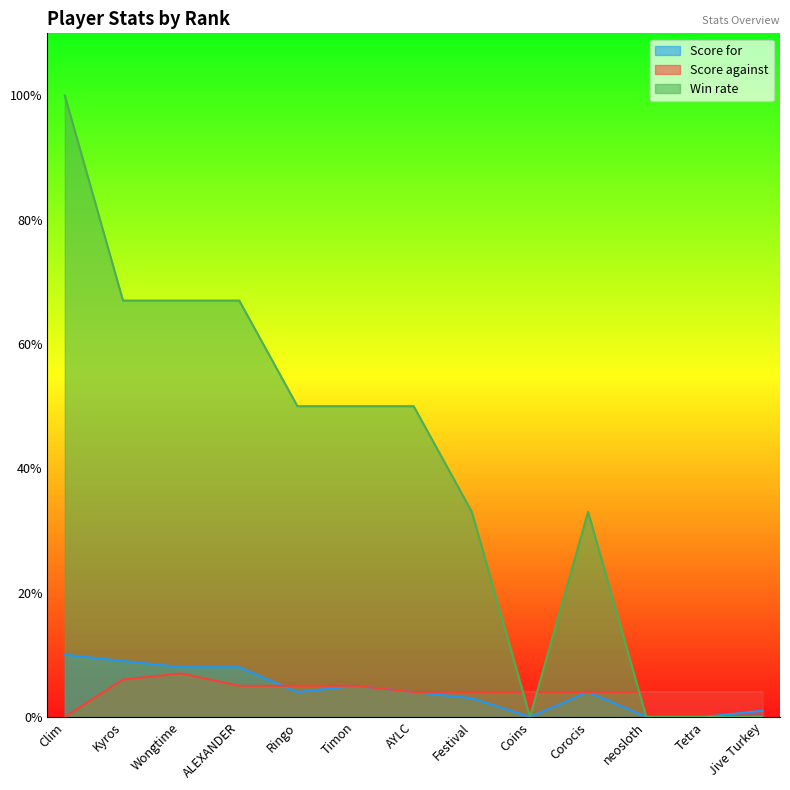

Where is Score for nearest to the value 5?

Timon